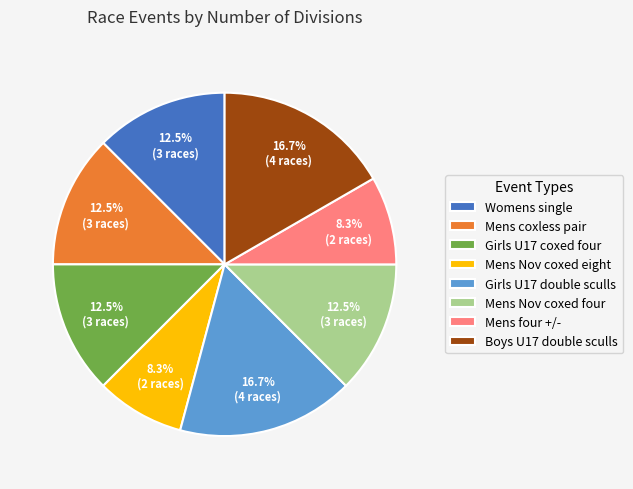

Does any single category account for the majority?

No